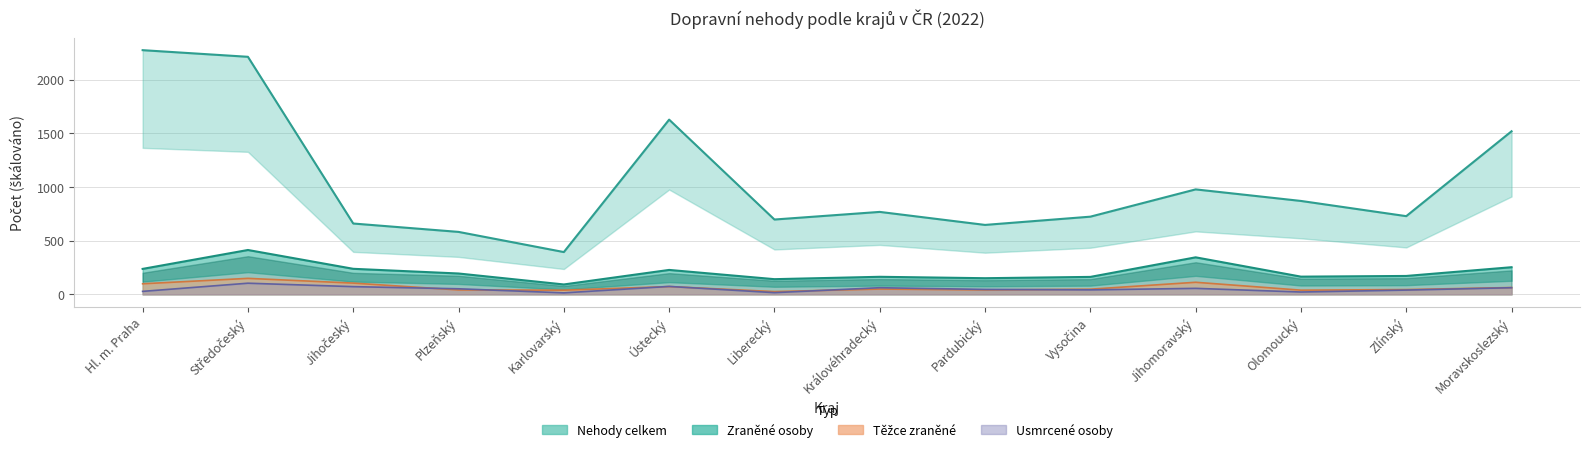

What are all the series names shown in the legend?

Nehody celkem, Zraněné osoby, Těžce zraněné, Usmrcené osoby